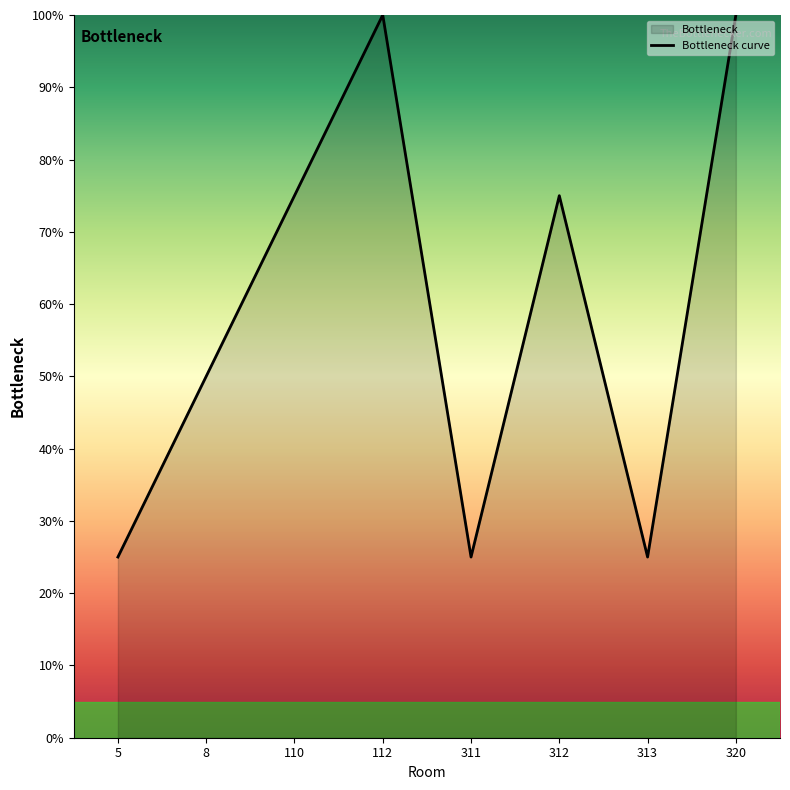

Which has a higher value, 320 or 311?

320